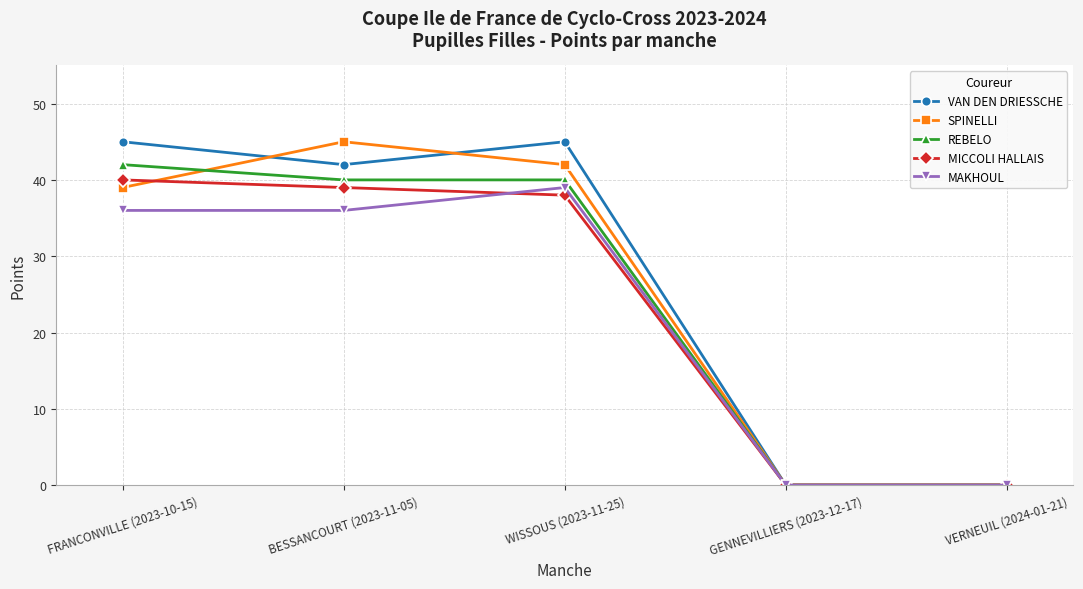

What is the label of the 1st point from the left?

FRANCONVILLE (2023-10-15)